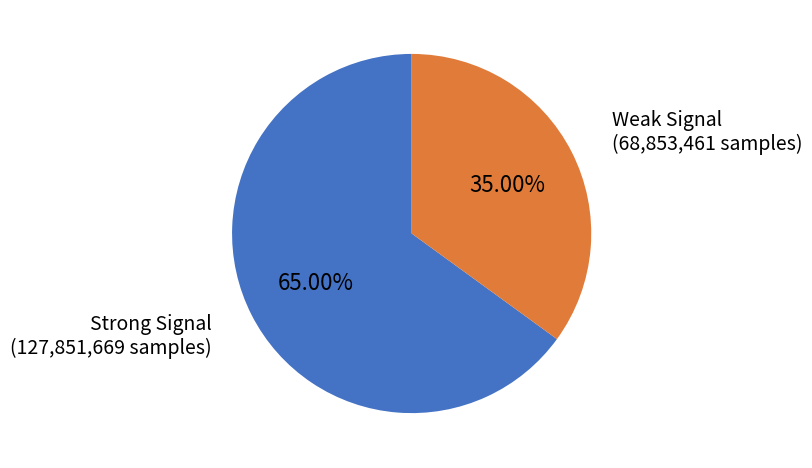

Does any single category account for the majority?

Yes